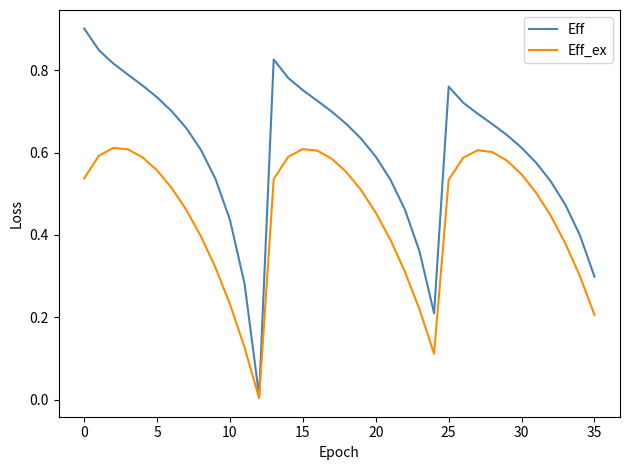

True or false: Eff_ex has more than 2 points higher than both neighbors.

True